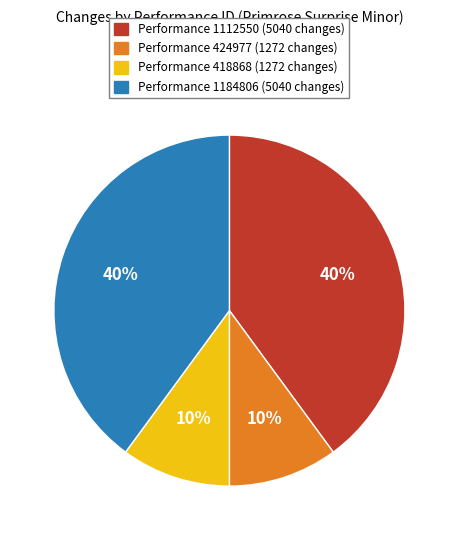

Is there any slice that represents more than half of the pie?

No